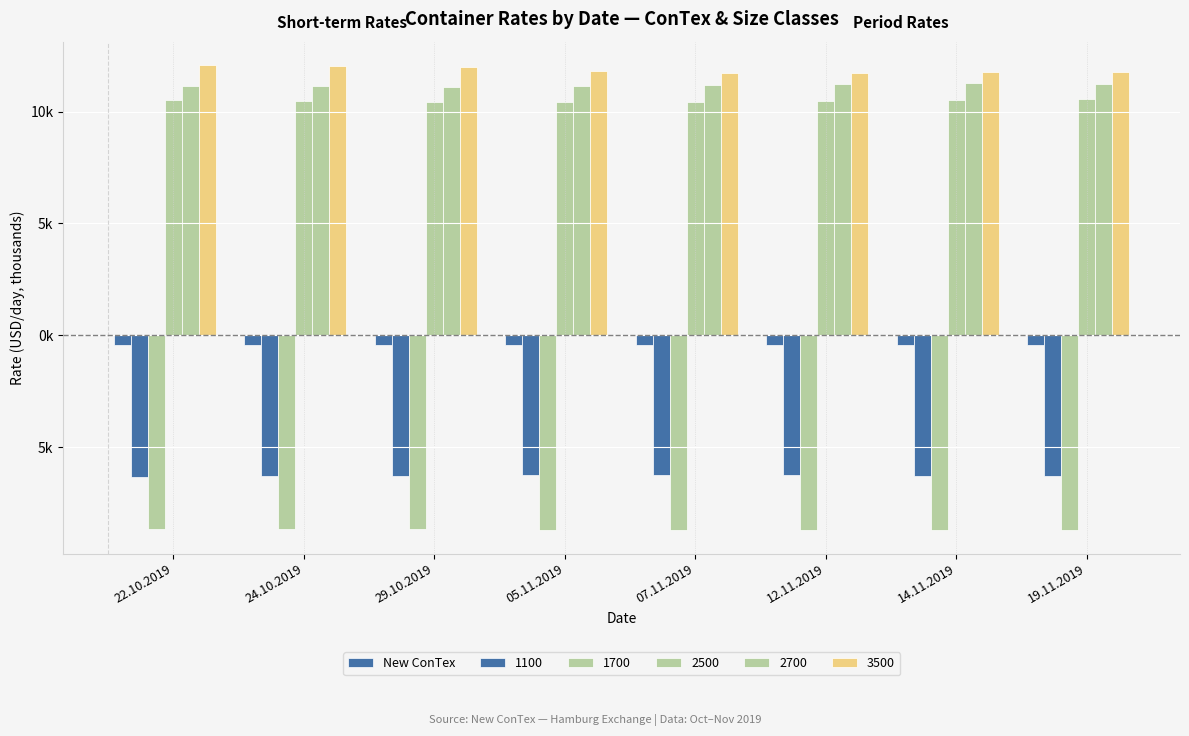

Does the chart contain any negative values?

Yes